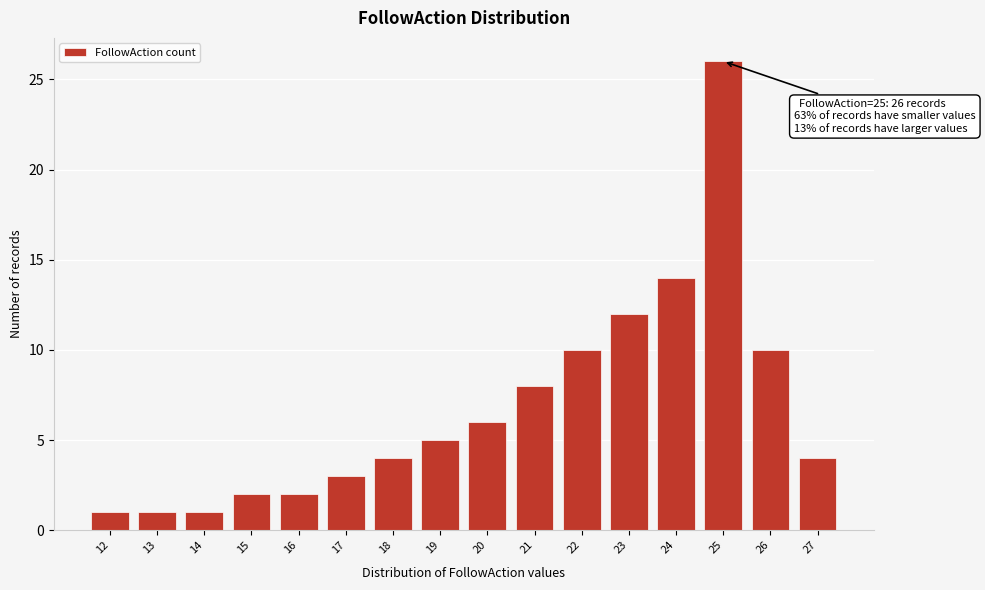

Reading left to right, list all the values displayed in this chart.

1	1	1	2	2	3	4	5	6	8	10	12	14	26	10	4